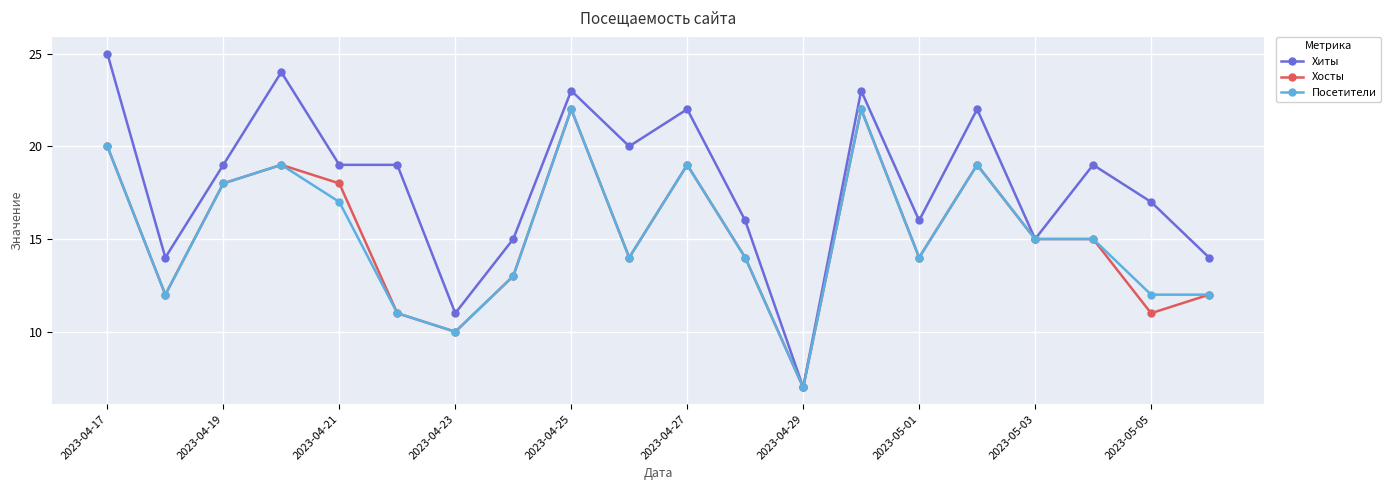

Which series has the largest range (max minus min)?

Хиты